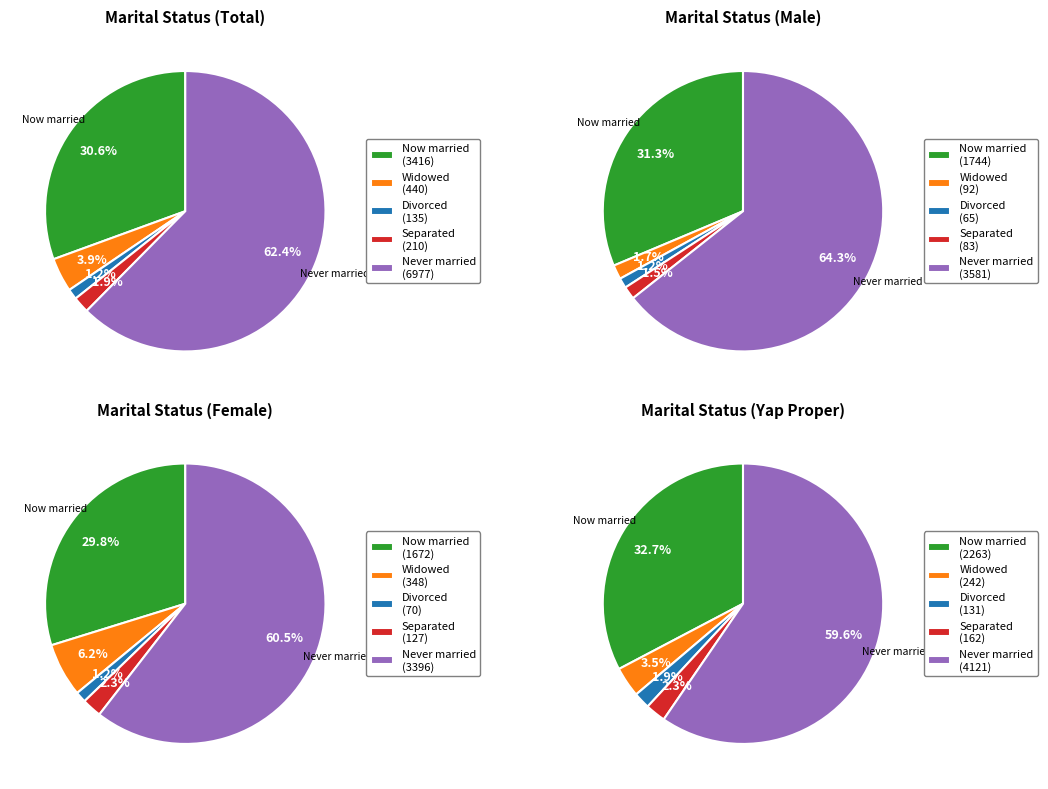

To the nearest percent, what percentage of the pie is Divorced?

1%